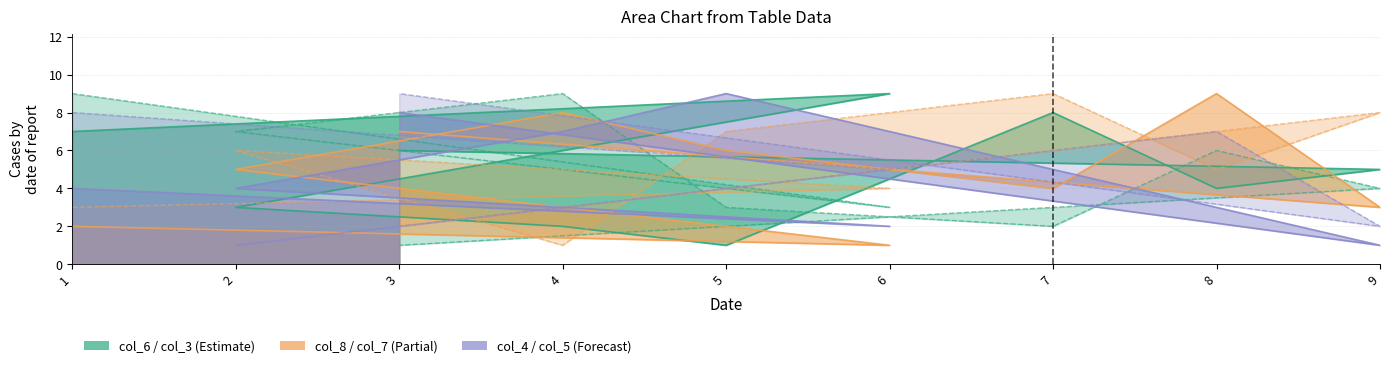

What is the difference between the maximum and minimum values in the col_6 series?

8